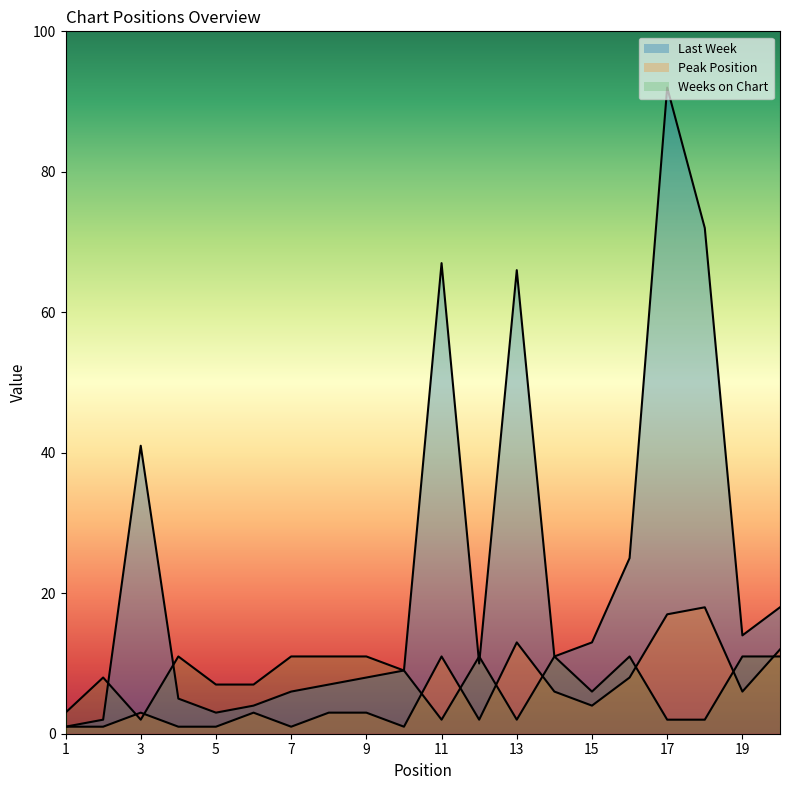

True or false: Peak Position and Last Week cross at least once.

False